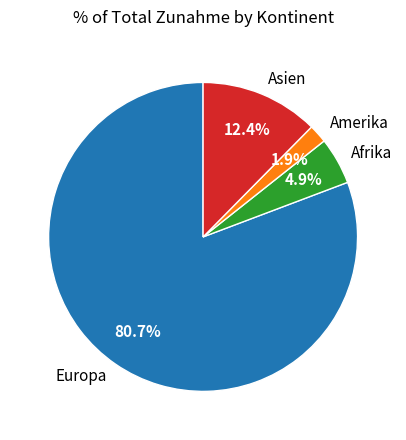

Rank the categories by value from highest to lowest.

Europa, Asien, Afrika, Amerika